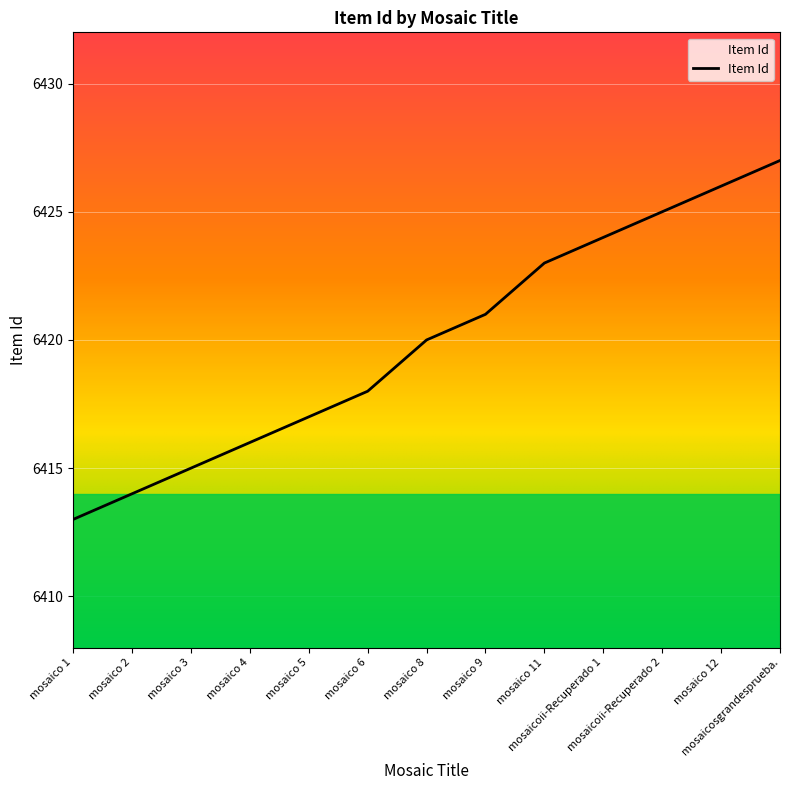

The value at mosaicoii-Recuperado 1 is 6424. True or false?

True